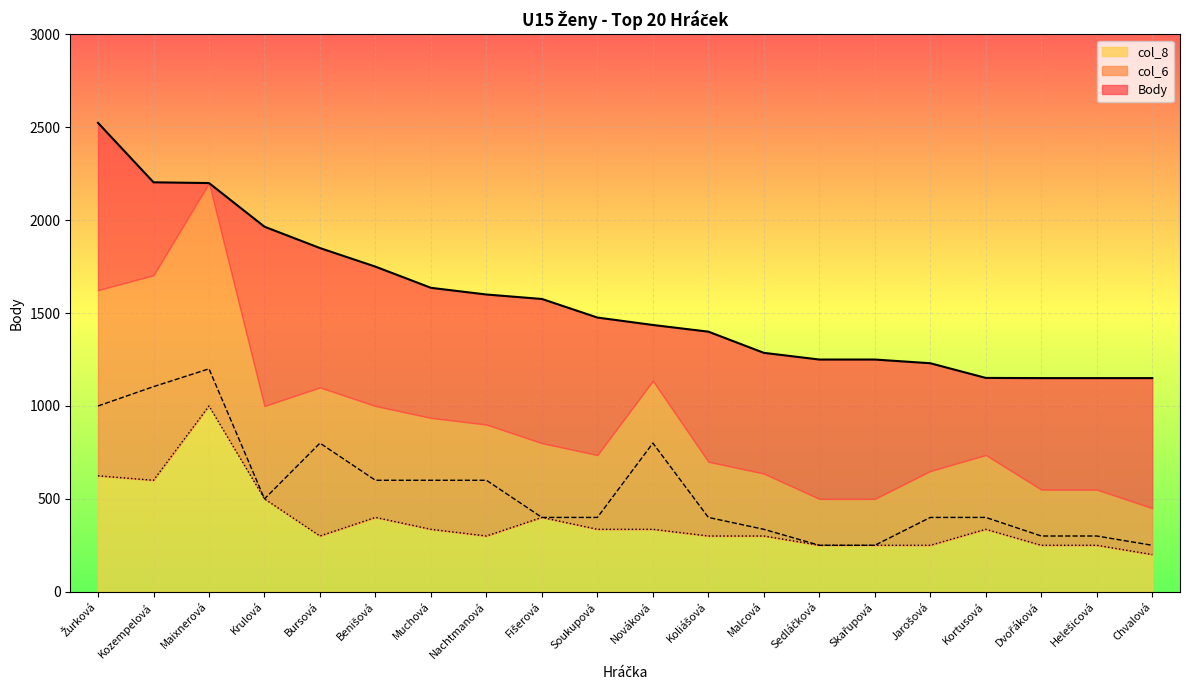

Reading left to right, list all the values displayed in this chart.

Body: 2524	2204	2200	1965	1850	1750	1636	1600	1576	1476	1436	1400	1286	1250	1250	1230	1151	1150	1150	1150
col_6: 1000	1104	1200	500	800	600	600	600	400	400	800	400	336	250	250	400	400	300	300	250
col_8: 624	600	1000	500	300	400	336	300	400	336	336	300	300	250	250	250	336	250	250	200